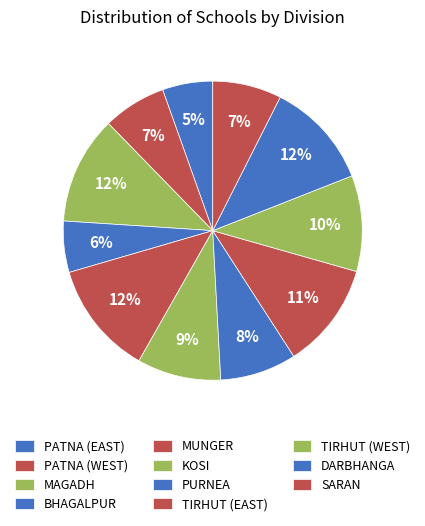

How many segments does this pie chart have?

11